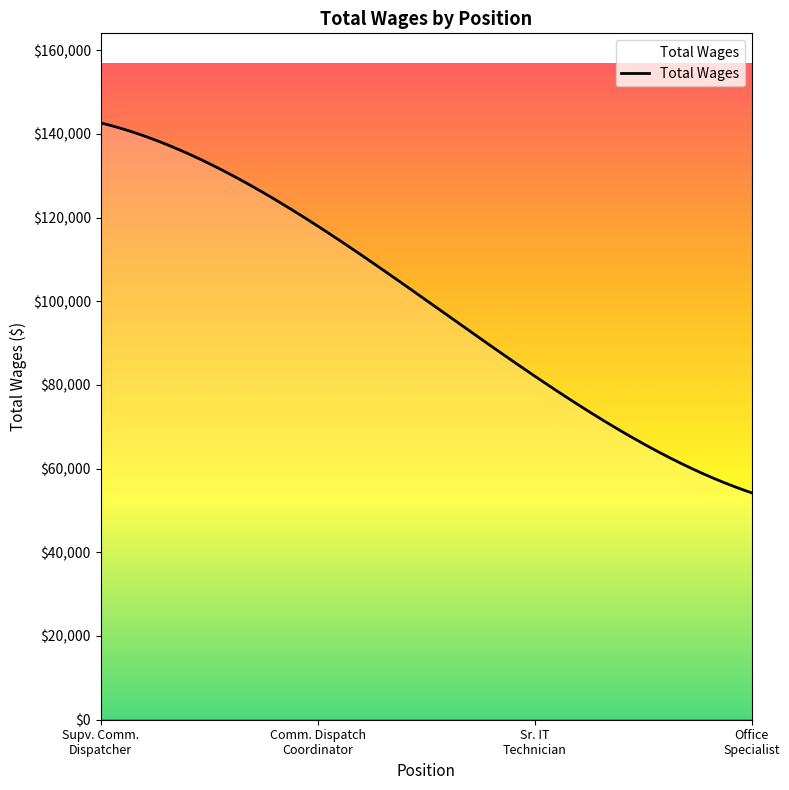

Does the chart have visible grid lines?

No